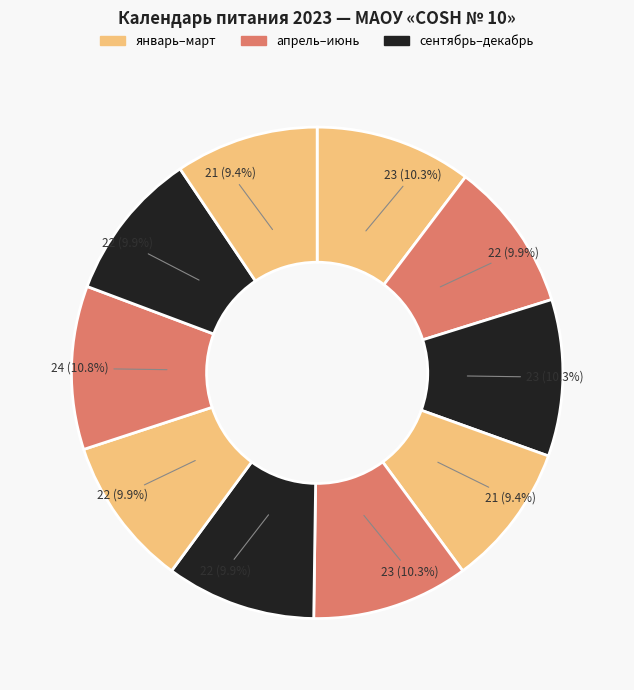

Count the number of slices in the pie.

10